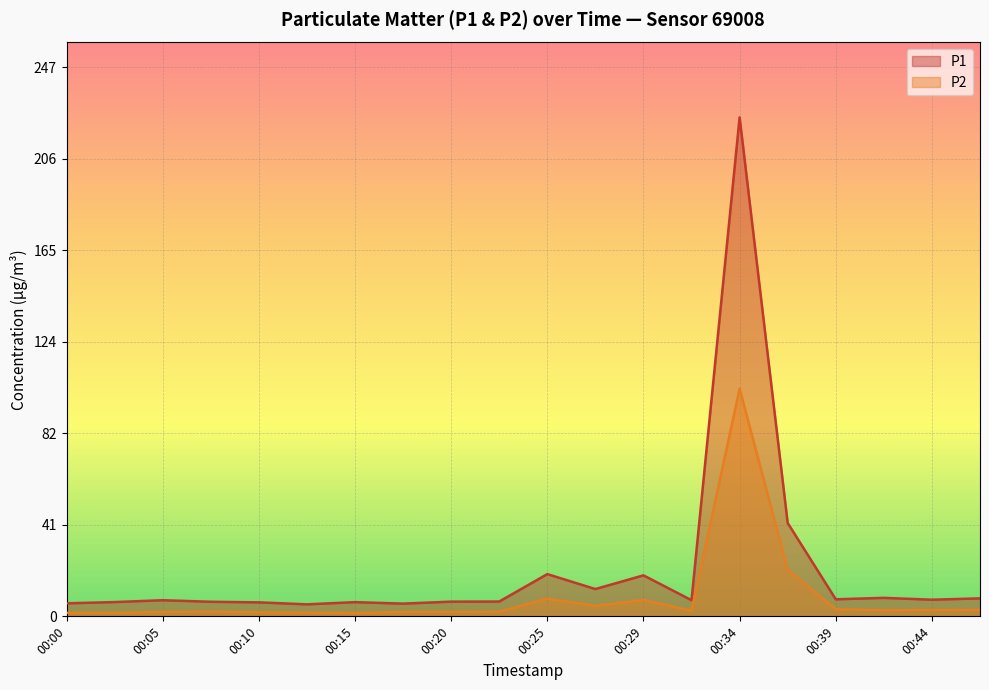

What are all the series names shown in the legend?

P1, P2